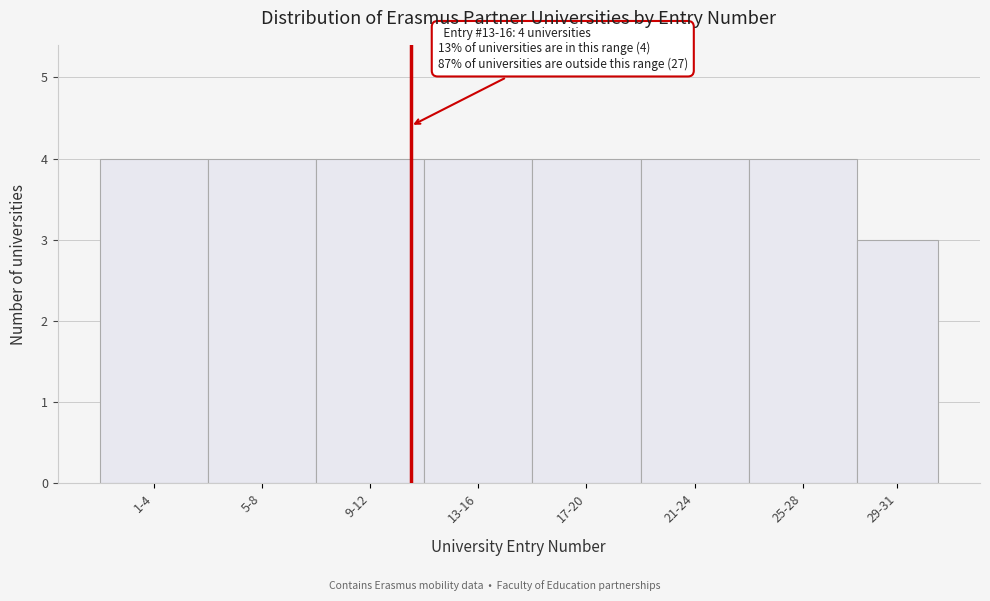

Reading right to left, list all the values displayed in this chart.

3	4	4	4	4	4	4	4